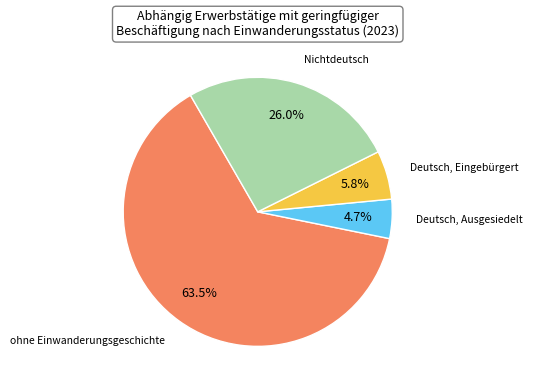

Does any single category account for the majority?

Yes